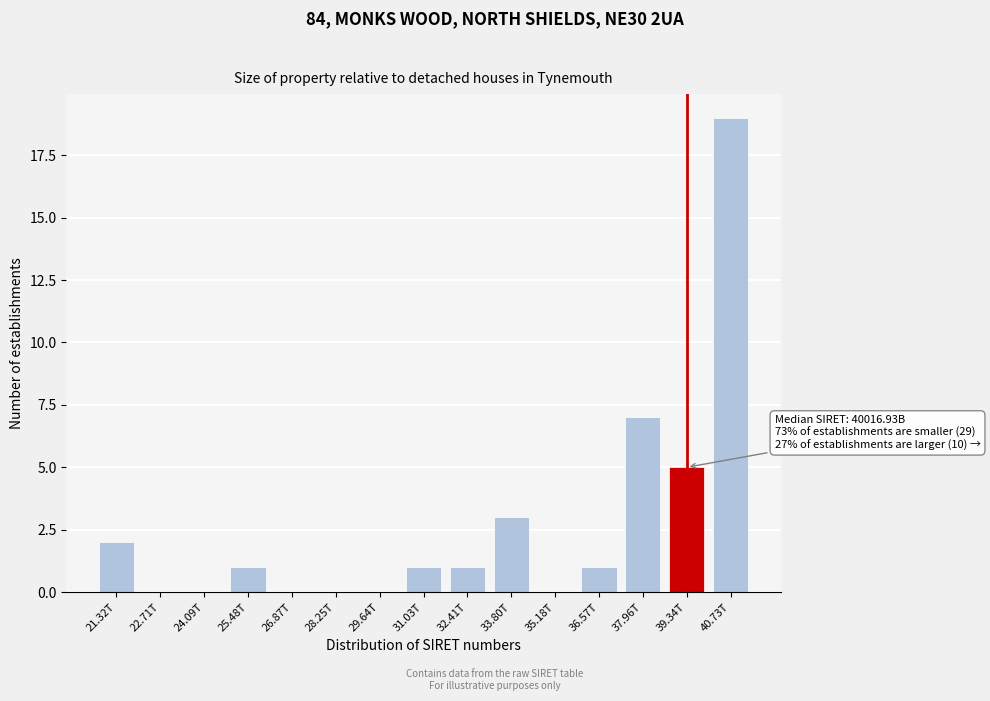

Reading right to left, list all the values displayed in this chart.

40.73T=19	39.34T=5	37.96T=7	36.57T=1	35.18T=0	33.80T=3	32.41T=1	31.03T=1	29.64T=0	28.25T=0	26.87T=0	25.48T=1	24.09T=0	22.71T=0	21.32T=2